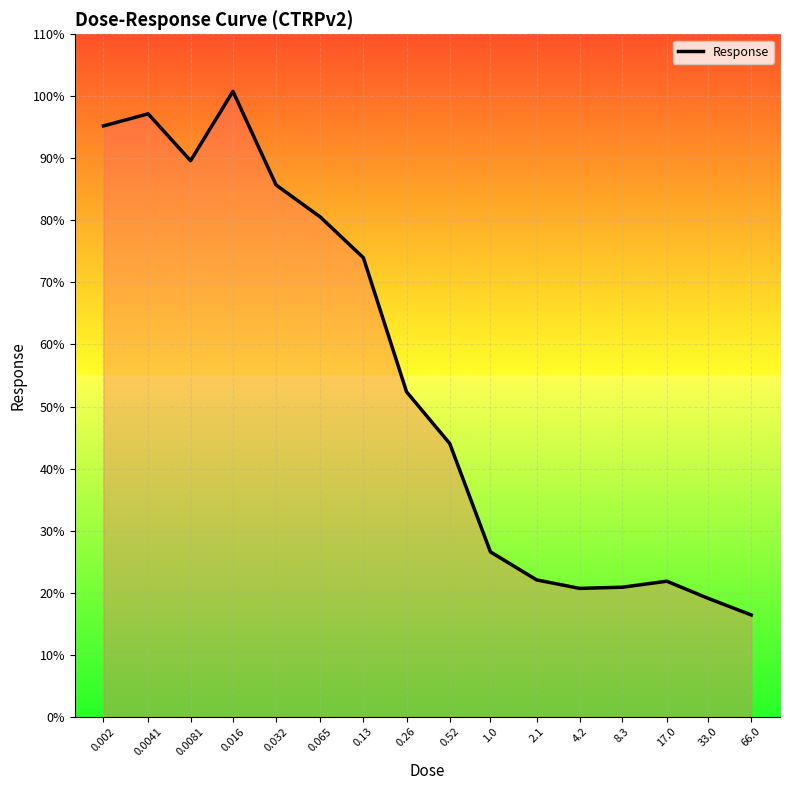

Which category has the highest value across all series?

0.016